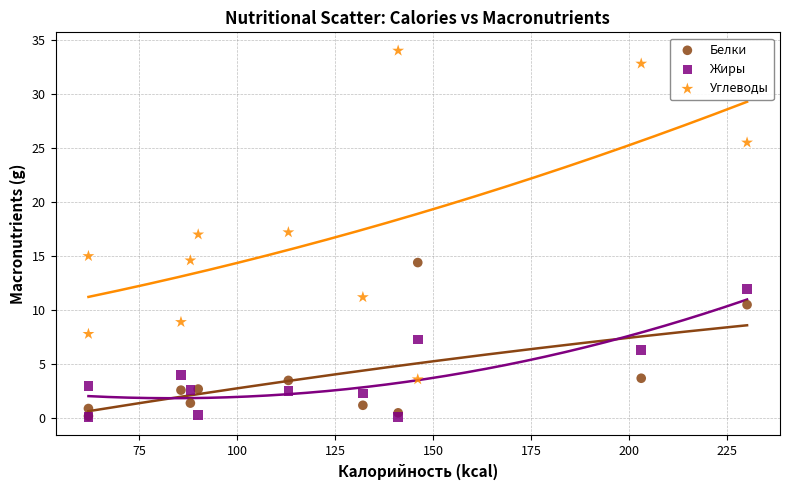

What are all the series names shown in the legend?

Белки, Жиры, Углеводы